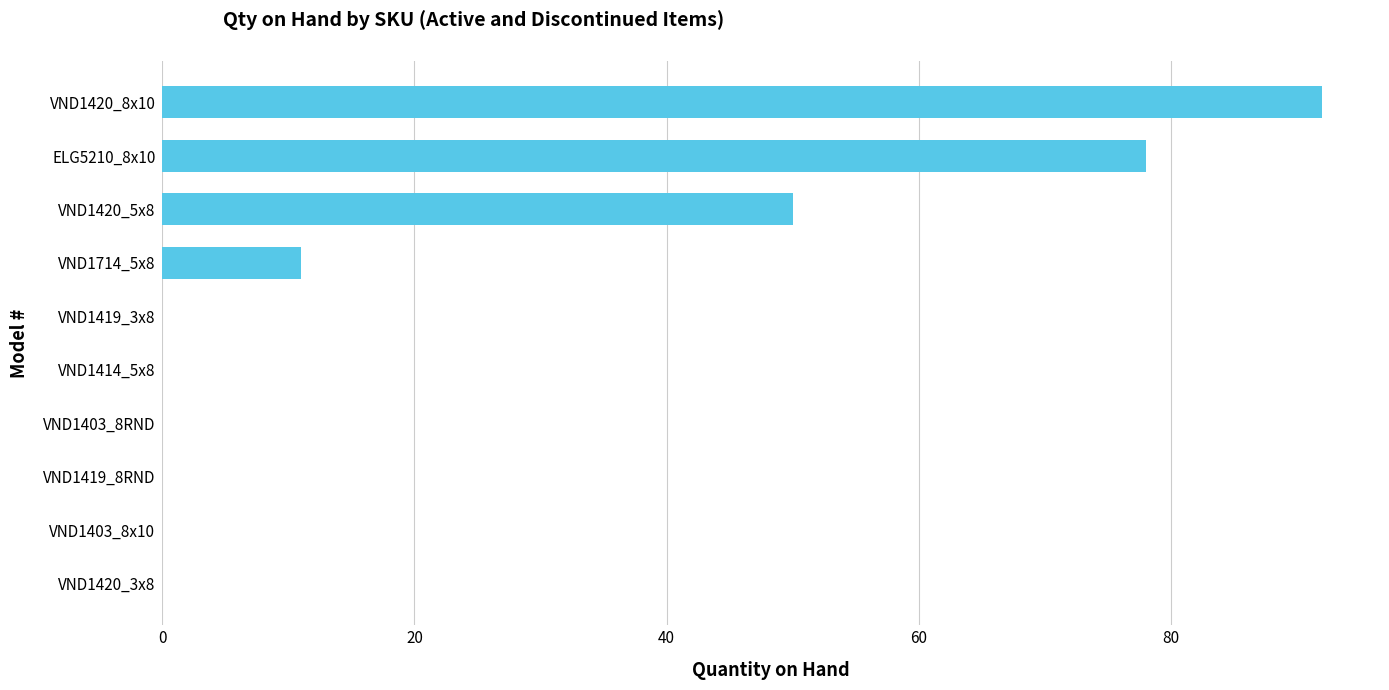

What is the sum of the values at VND1420_5x8 and VND1414_5x8?

50